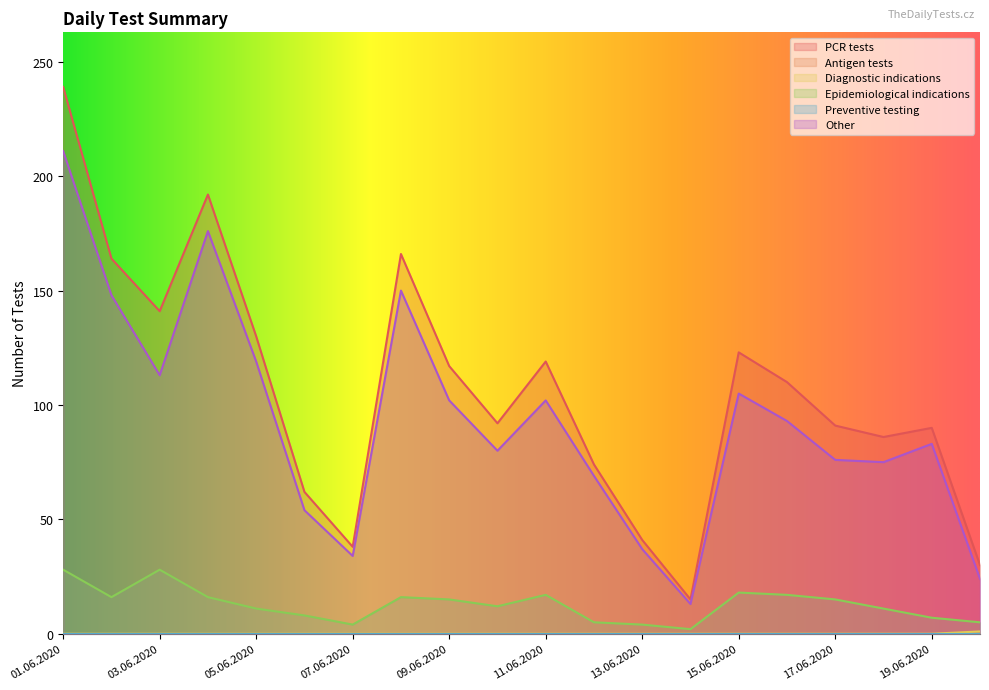

Is the value of Epidemiological indications at 11.06.2020 greater than the value of Diagnostic indications at 20.06.2020?

Yes